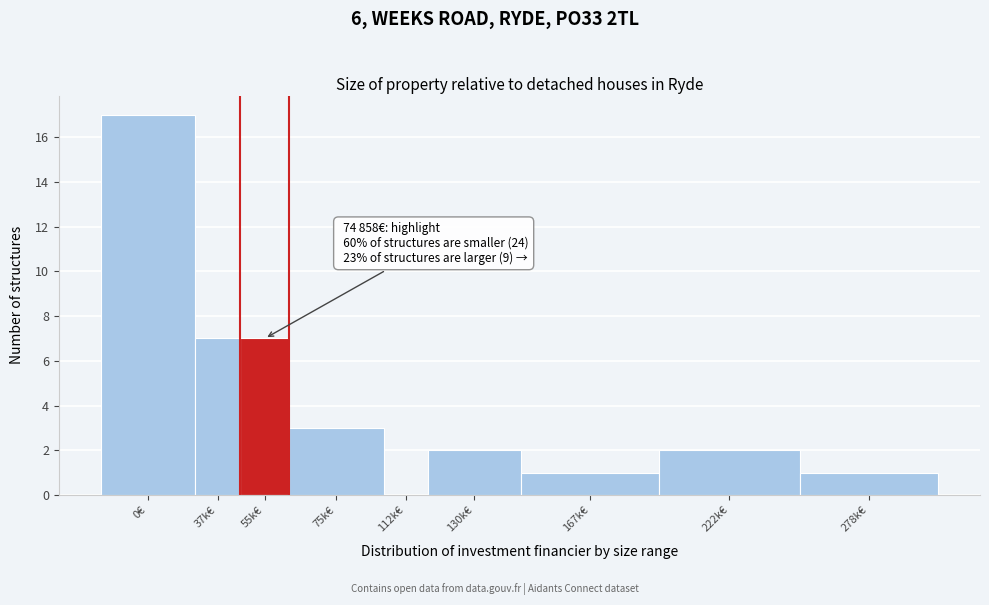

Reading left to right, extract all data points from this chart.

0€=17	37k€=7	55k€=7	75k€=3	112k€=0	130k€=2	167k€=1	222k€=2	278k€=1